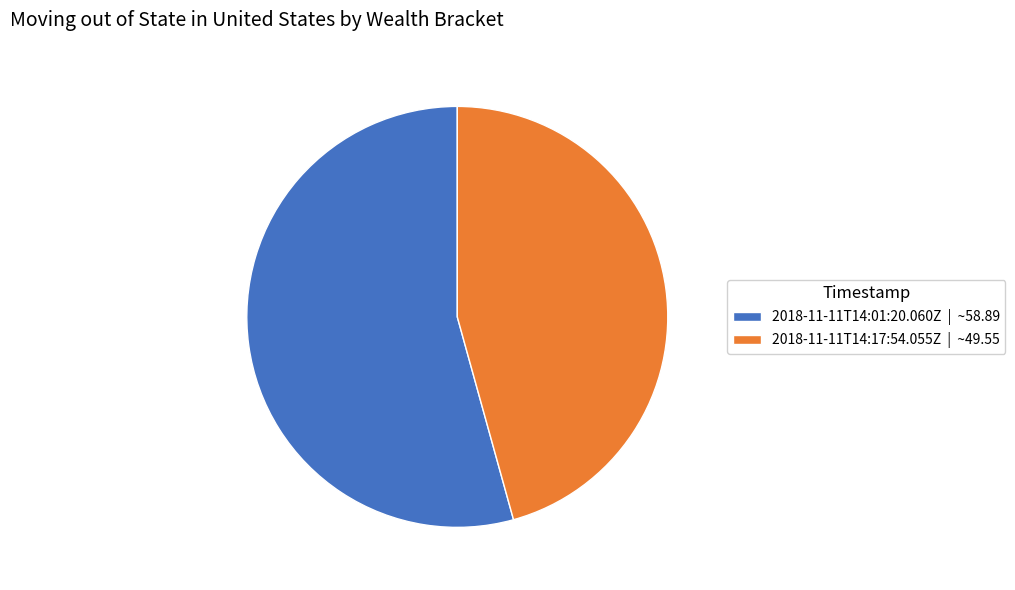

Which slice is the smallest?

2018-11-11T14:17:54.055Z